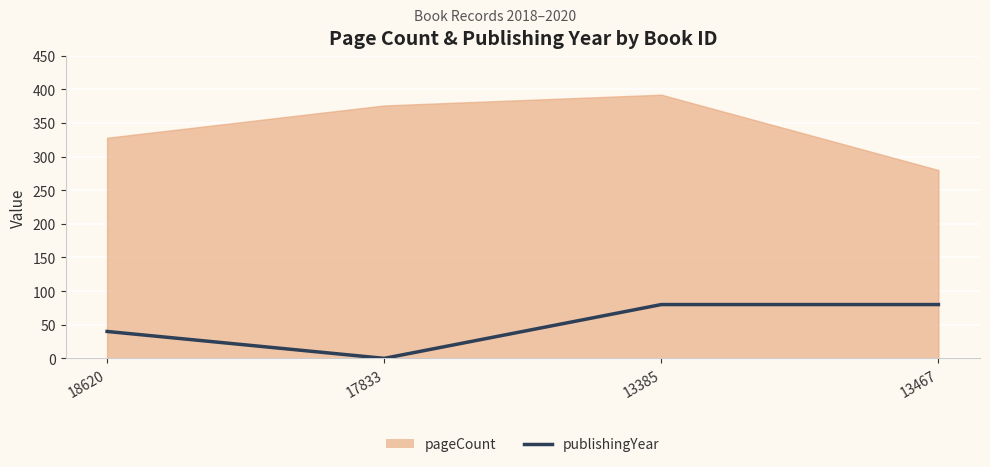

The chart shows a value of 39 at 13467. True or false?

False